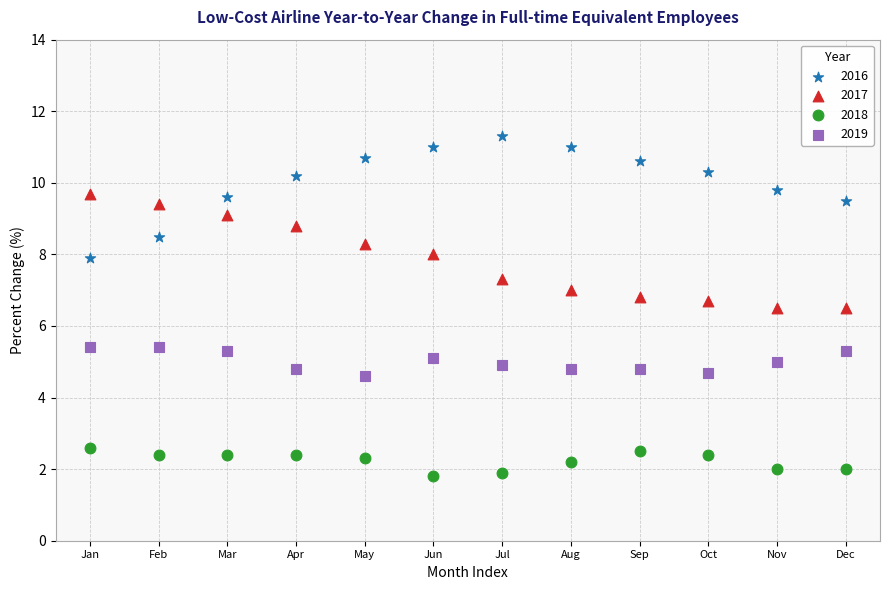

Which series reaches the maximum Y coordinate?

2016